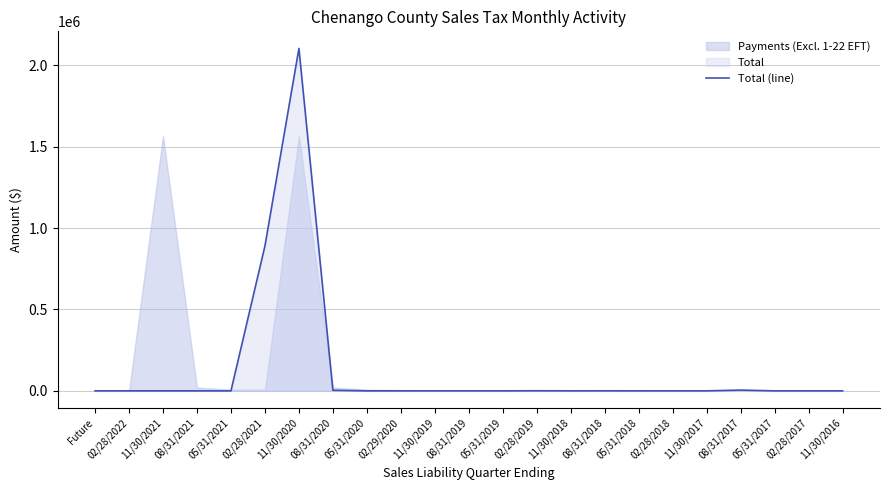

How many values are above zero?

12